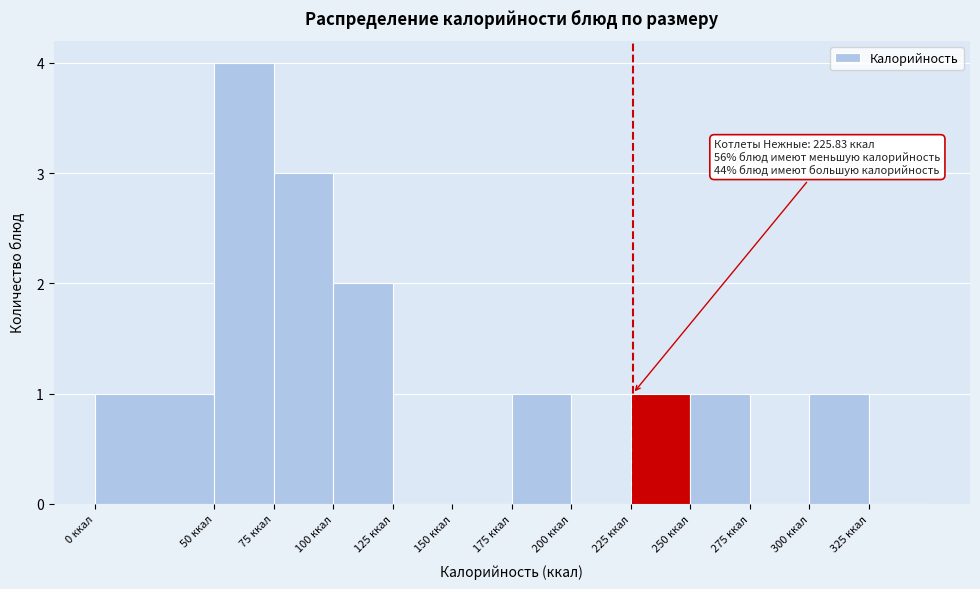

Which range on the x-axis has the tallest bar?

50 to 75